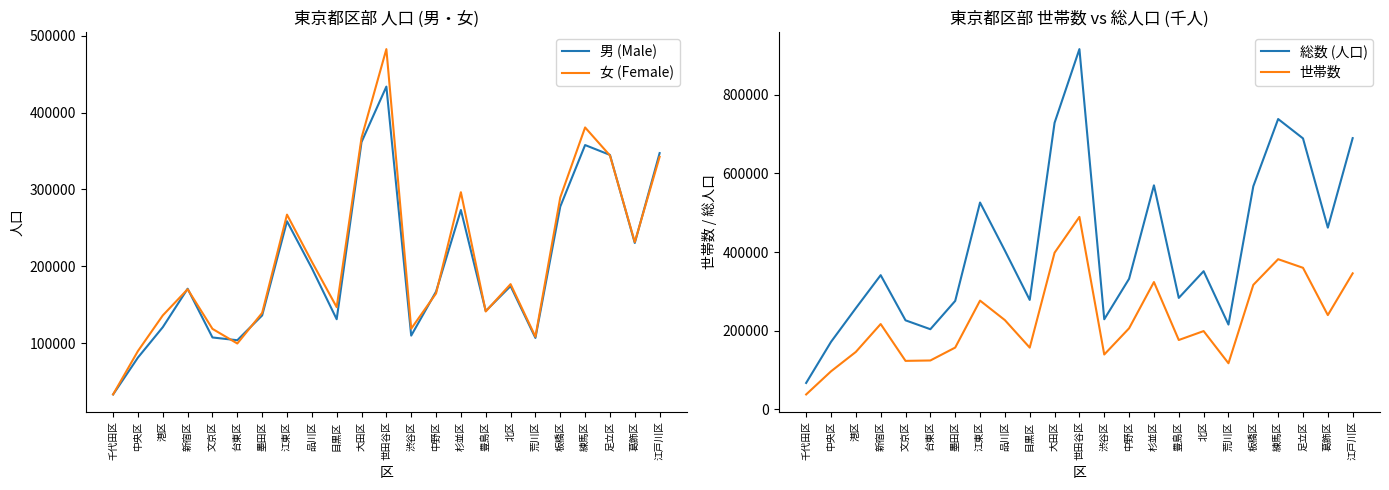

True or false: 女 (Female) and 総数 (人口) cross at least once.

False